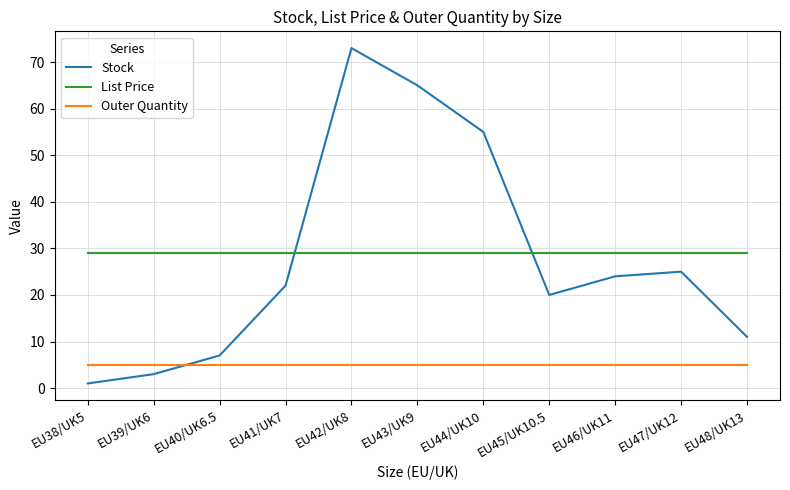

What is the greatest value displayed?

73.0